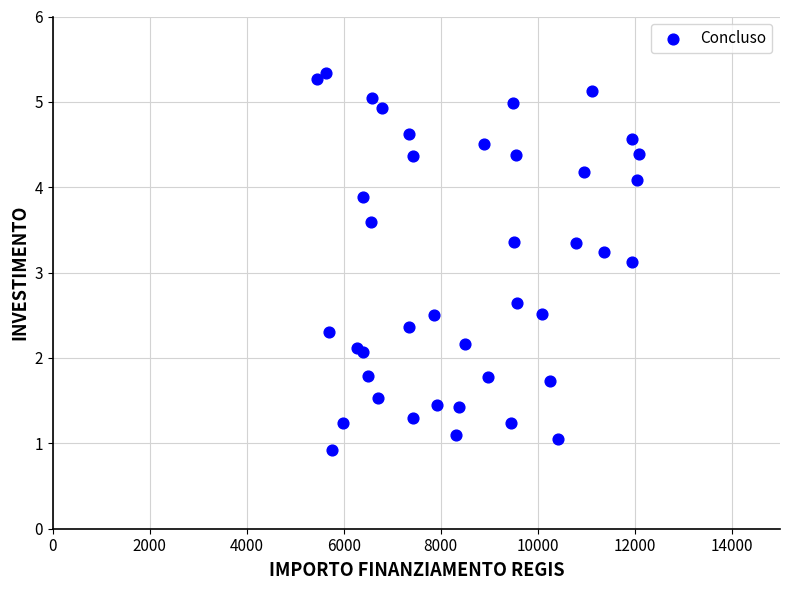

What Y value in the scatter plot is closest to 3?

3.1